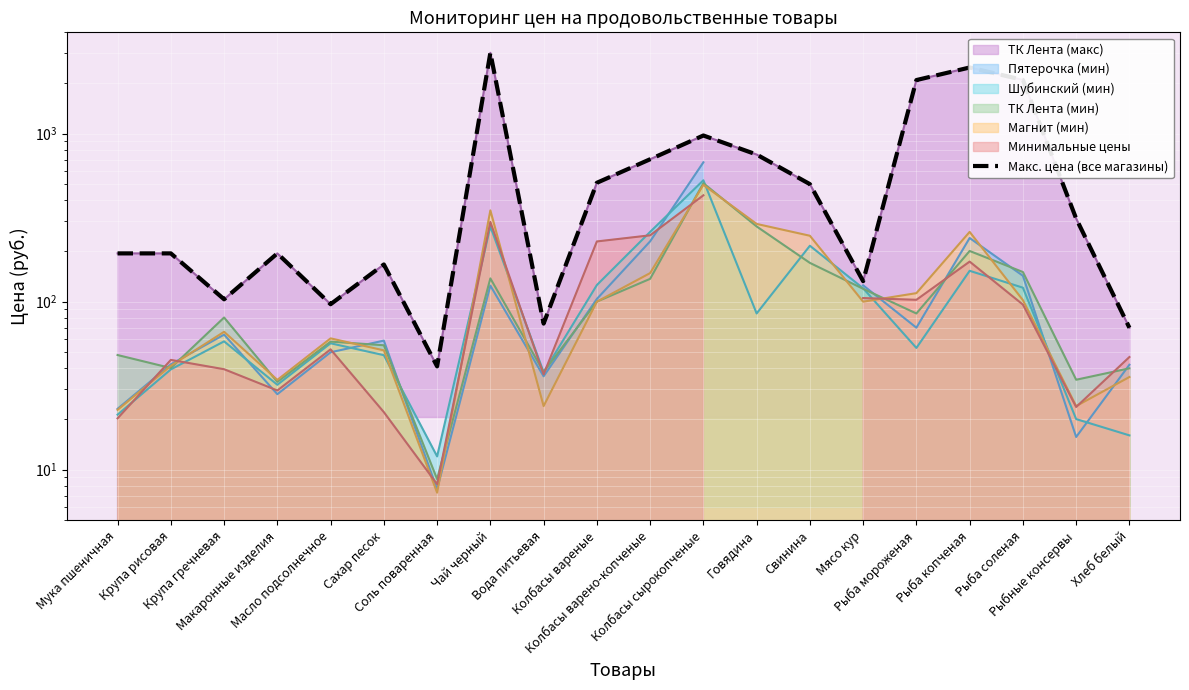

Where does the data first go above 311?

Чай черный